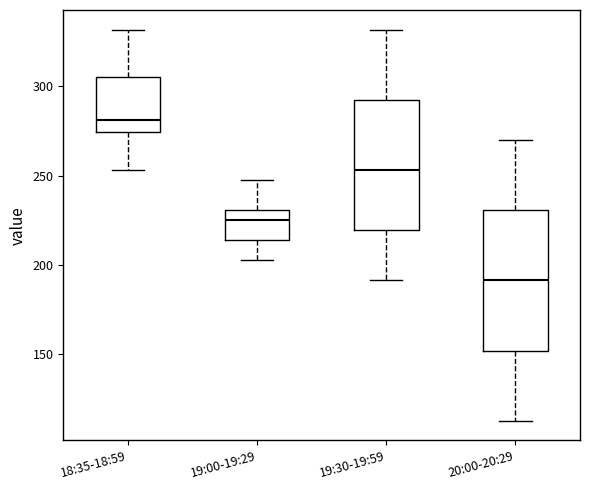

Comparing the boxes themselves (not the whiskers), which one is the tallest?

20:00-20:29